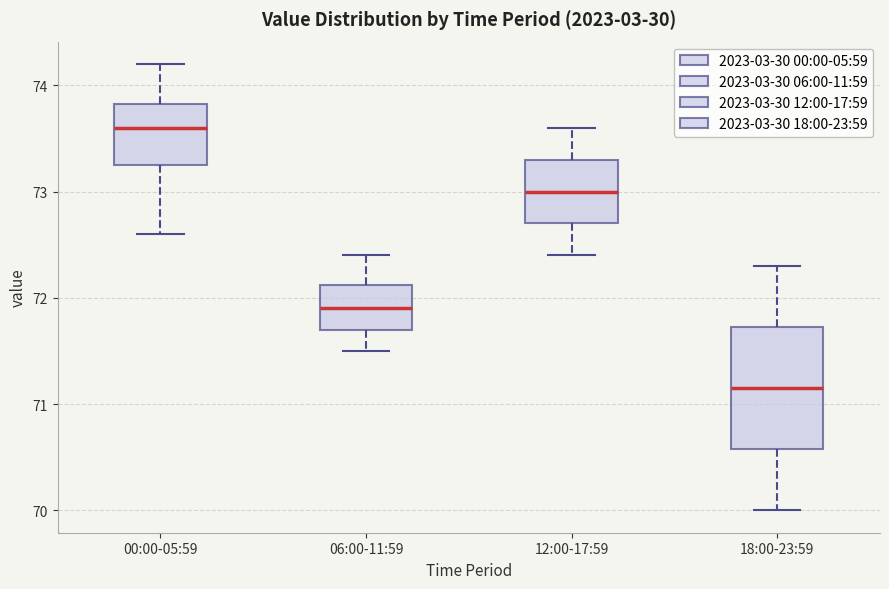

Where does the median line of the box for 12:00-17:59 sit on the y-axis? The values are not printed on the chart, so give them approximately, as read against the axis.

73.0